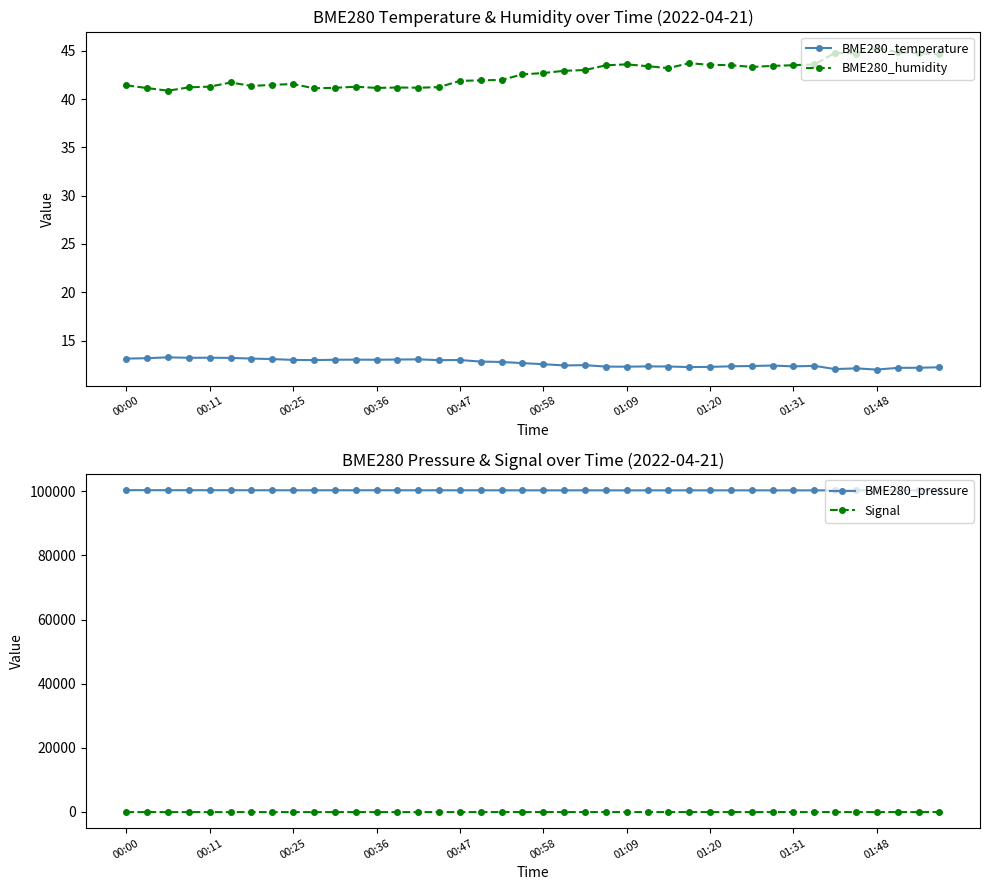

Does the chart have visible grid lines?

No